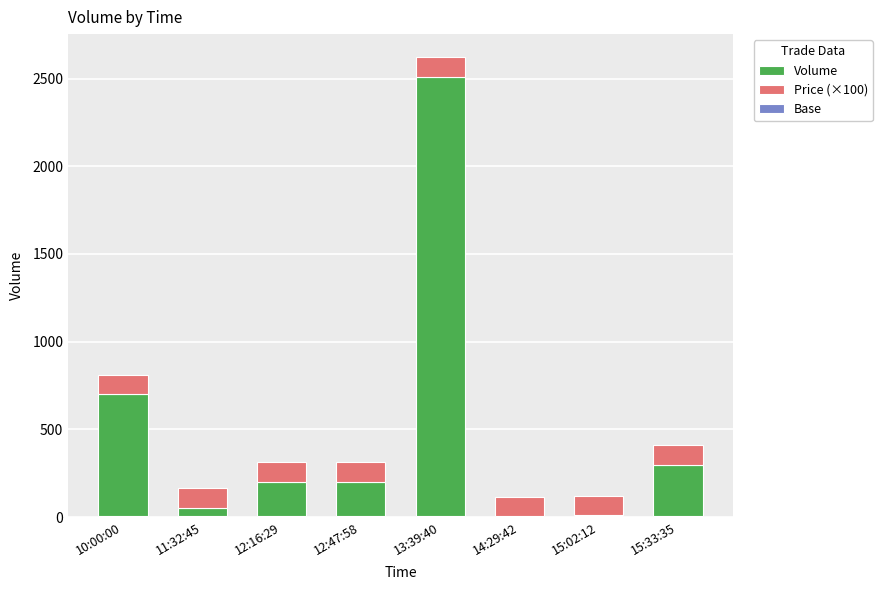

At which label does Base reach its peak?

10:00:00